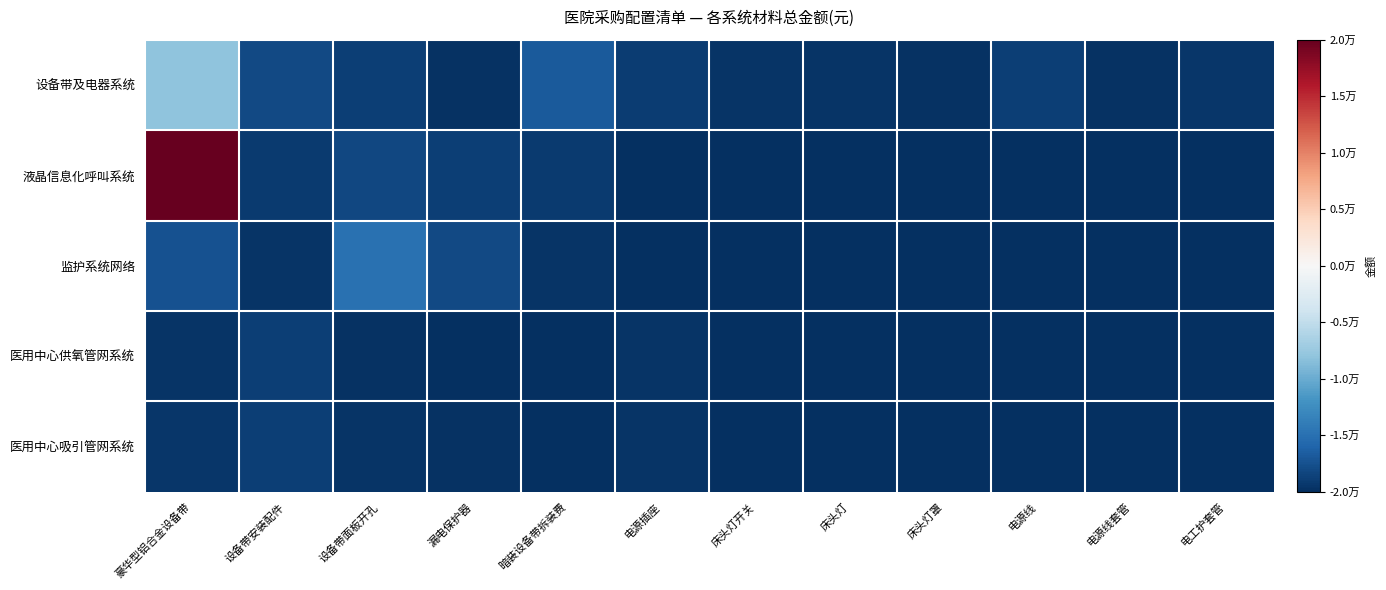

Which series has the largest total across all categories?

液晶信息化呼叫系统